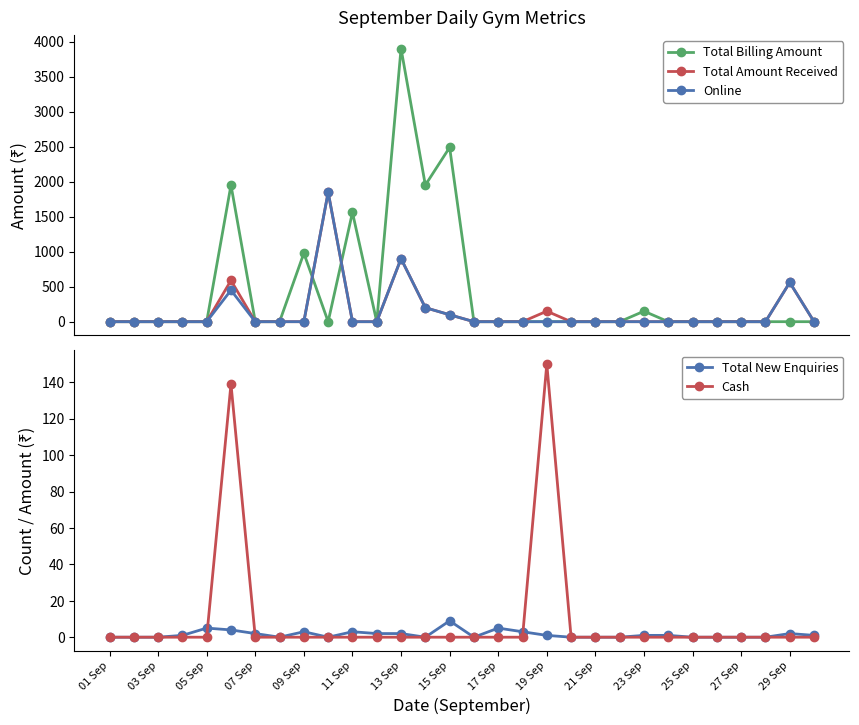

How many lines are shown in the chart?

5